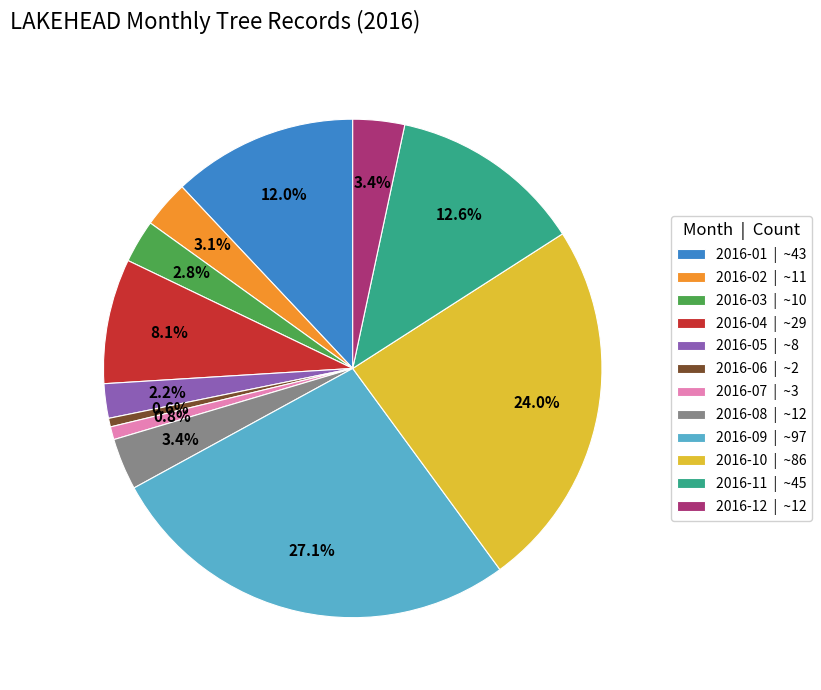

What portion of the pie excludes 2016-12 | ~12?

96.6%